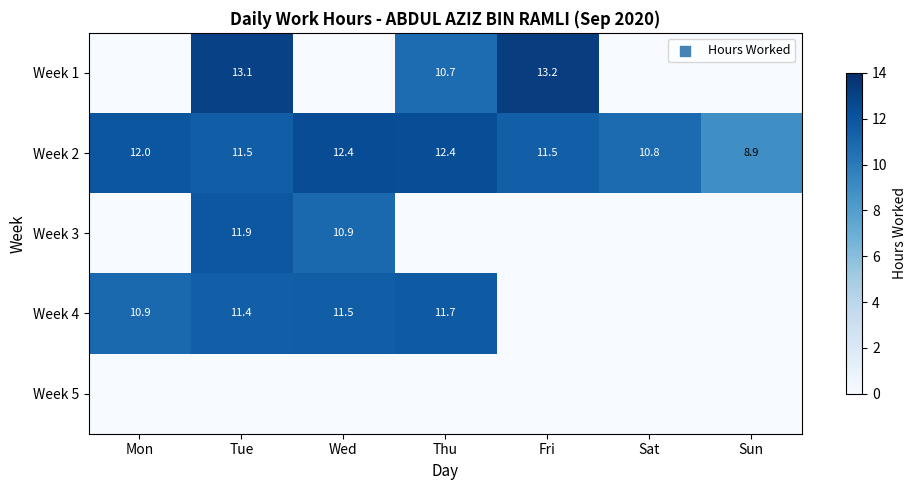

What is the sum of the Week 2 values at Fri and Sun?

20.4